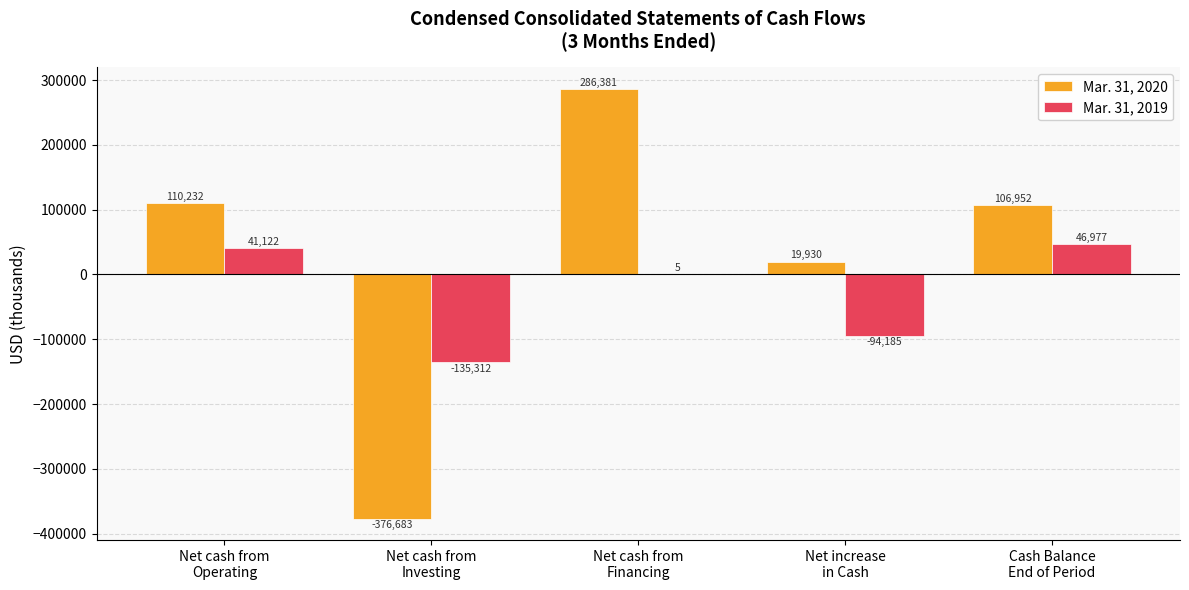

Read the Mar. 31, 2020 value at Net cash from
Operating.

110232